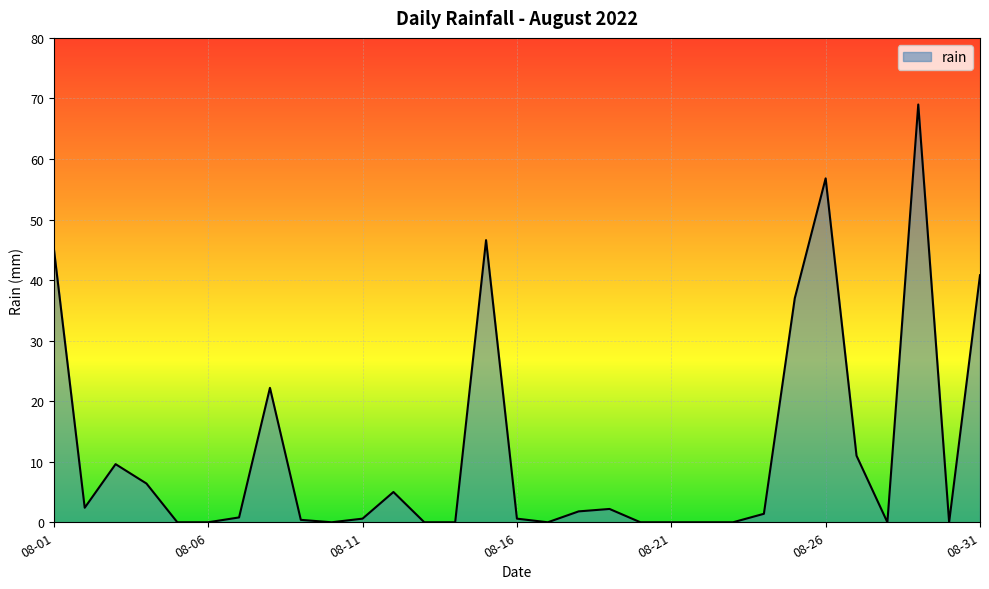

What is the difference between the maximum and minimum values?

69.0